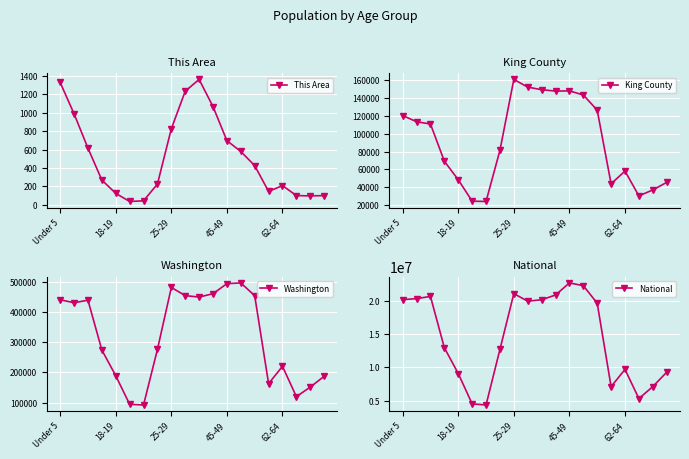

What is the highest value of the This Area series?

1363